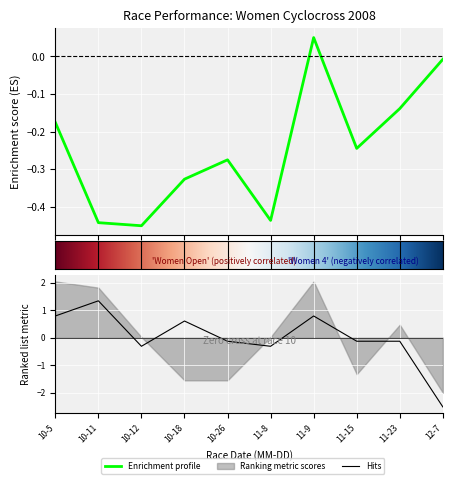

How many values in Points are above zero?

1